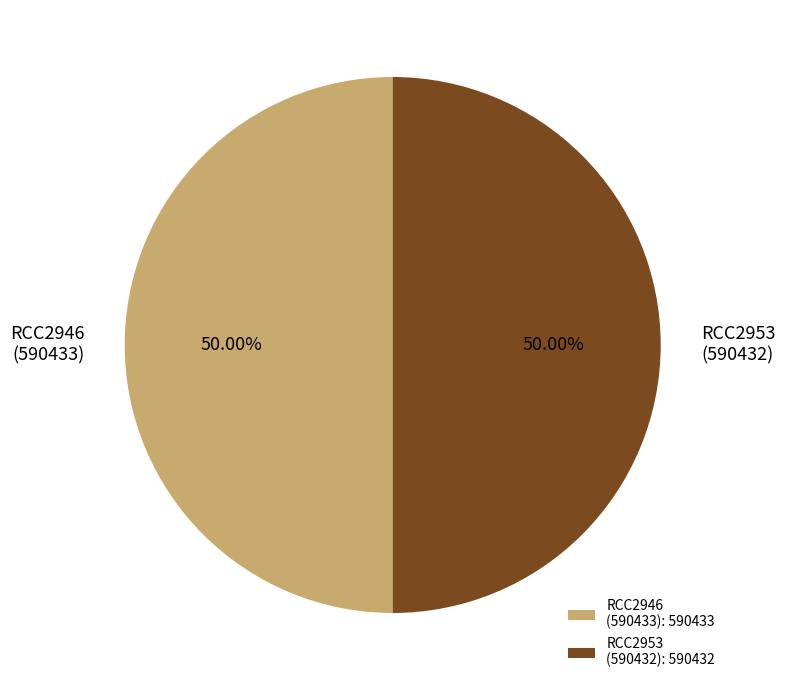

Do RCC2946 (590433) and RCC2953 (590432) together represent more than half of the pie?

Yes